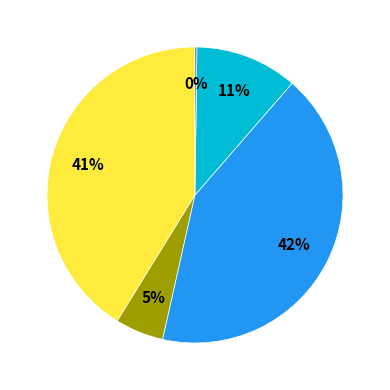

Does any single category account for the majority?

No